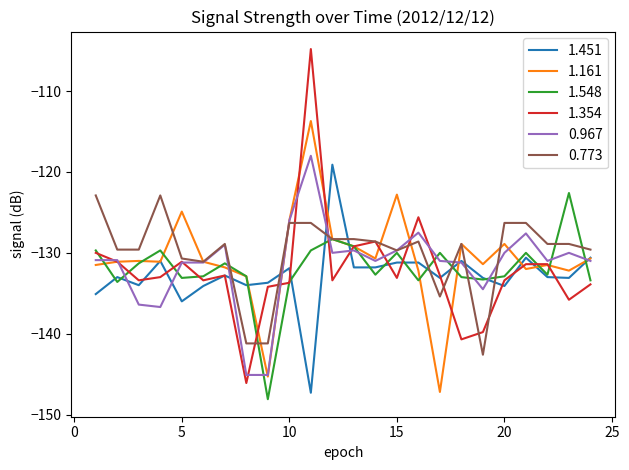

True or false: 1.451 has more than 2 points higher than both neighbors.

True